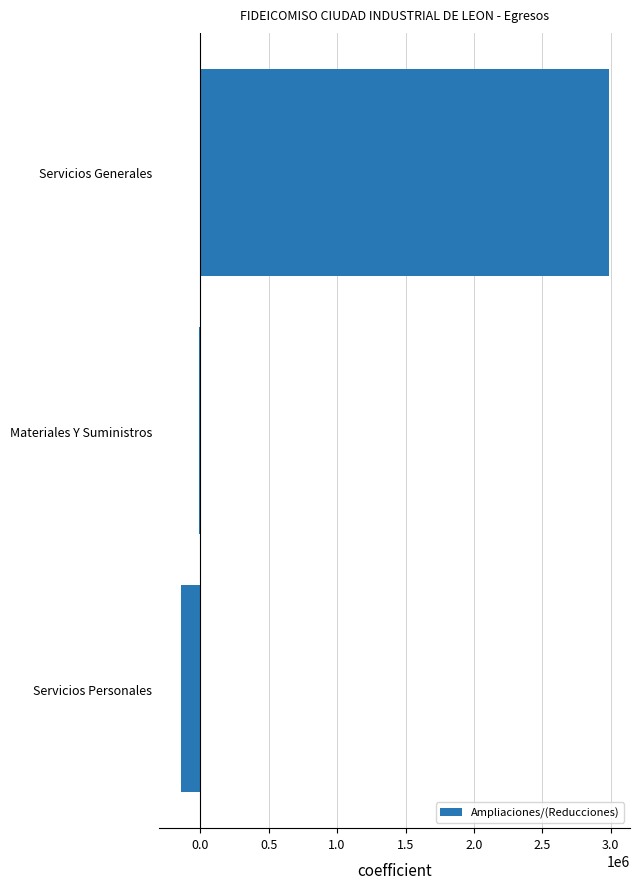

List the labels in order of value, smallest first.

Servicios Personales, Materiales Y Suministros, Servicios Generales